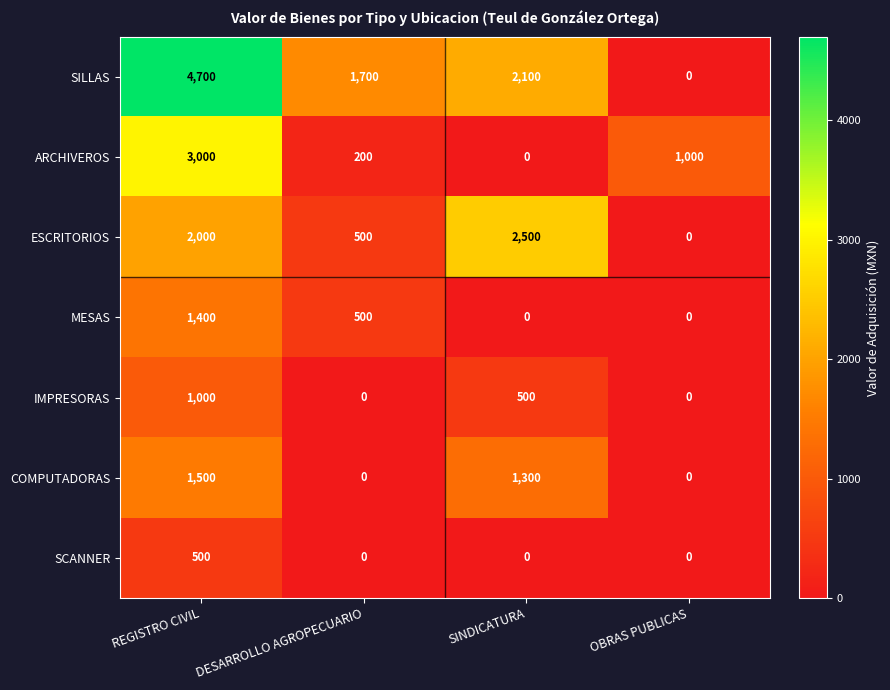

Where does the ARCHIVEROS series first go above 1000?

REGISTRO CIVIL